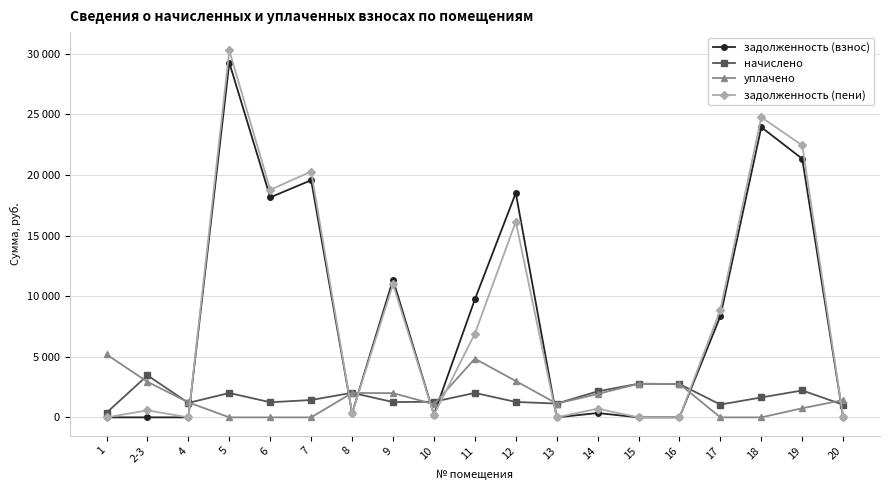

Which series has the largest range (max minus min)?

задолженность (пени)